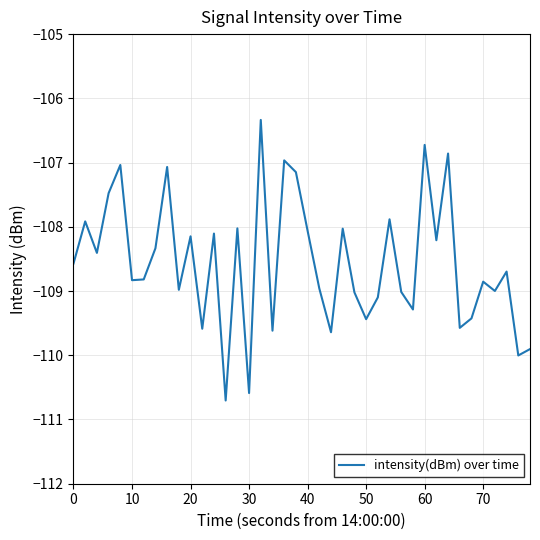

What is the difference between the maximum and minimum values?

4.4